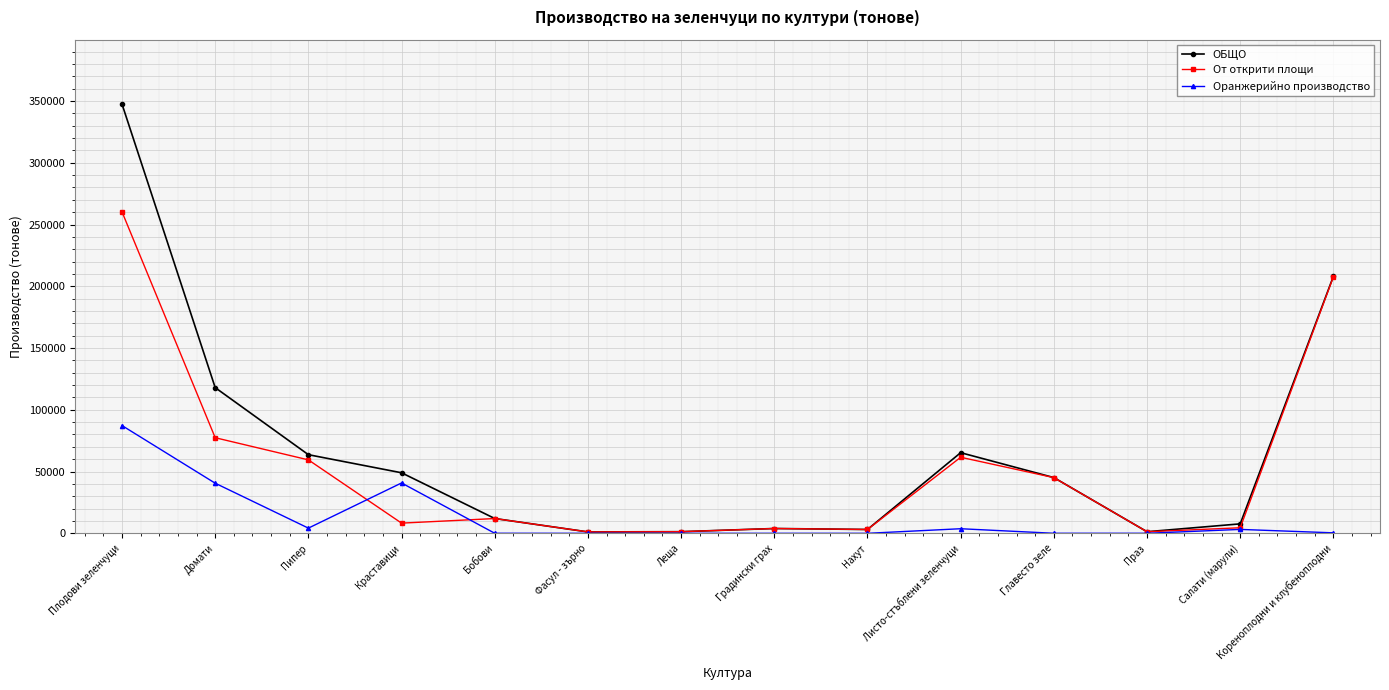

What are all the series names shown in the legend?

ОБЩО, От открити площи, Оранжерийно производство